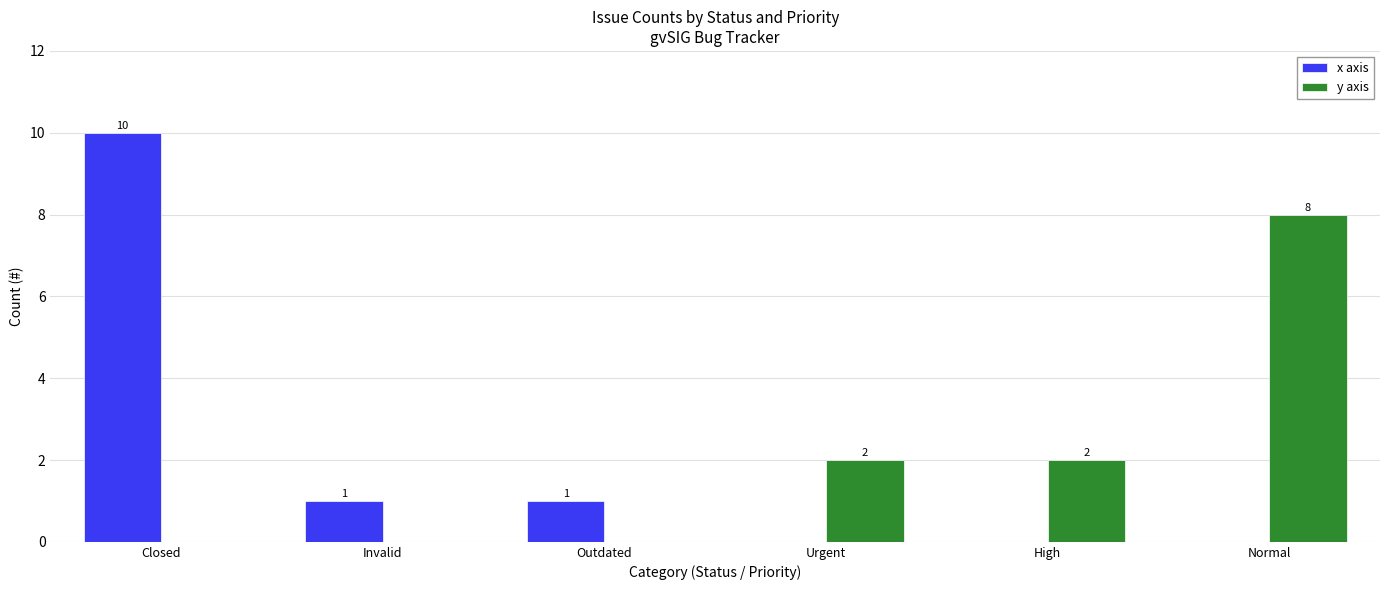

How many groups of bars are there?

6